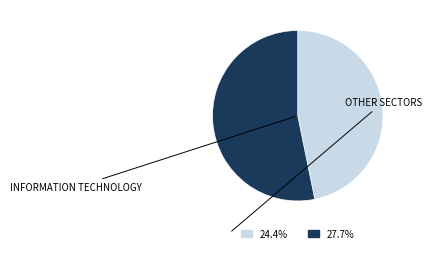

How many slices are in this pie chart?

2